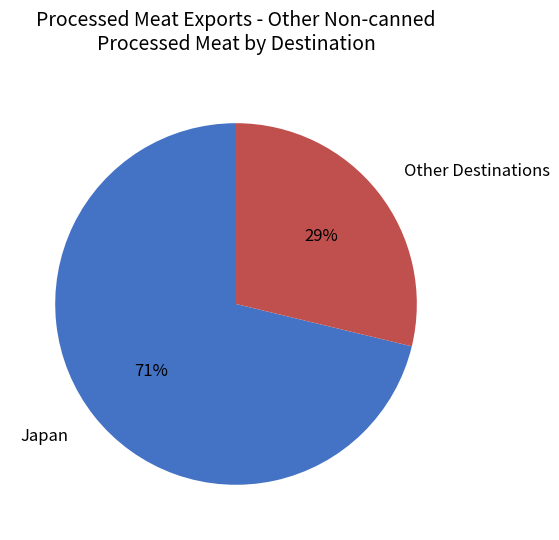

Is the sum of Other Destinations and Japan greater than half?

Yes